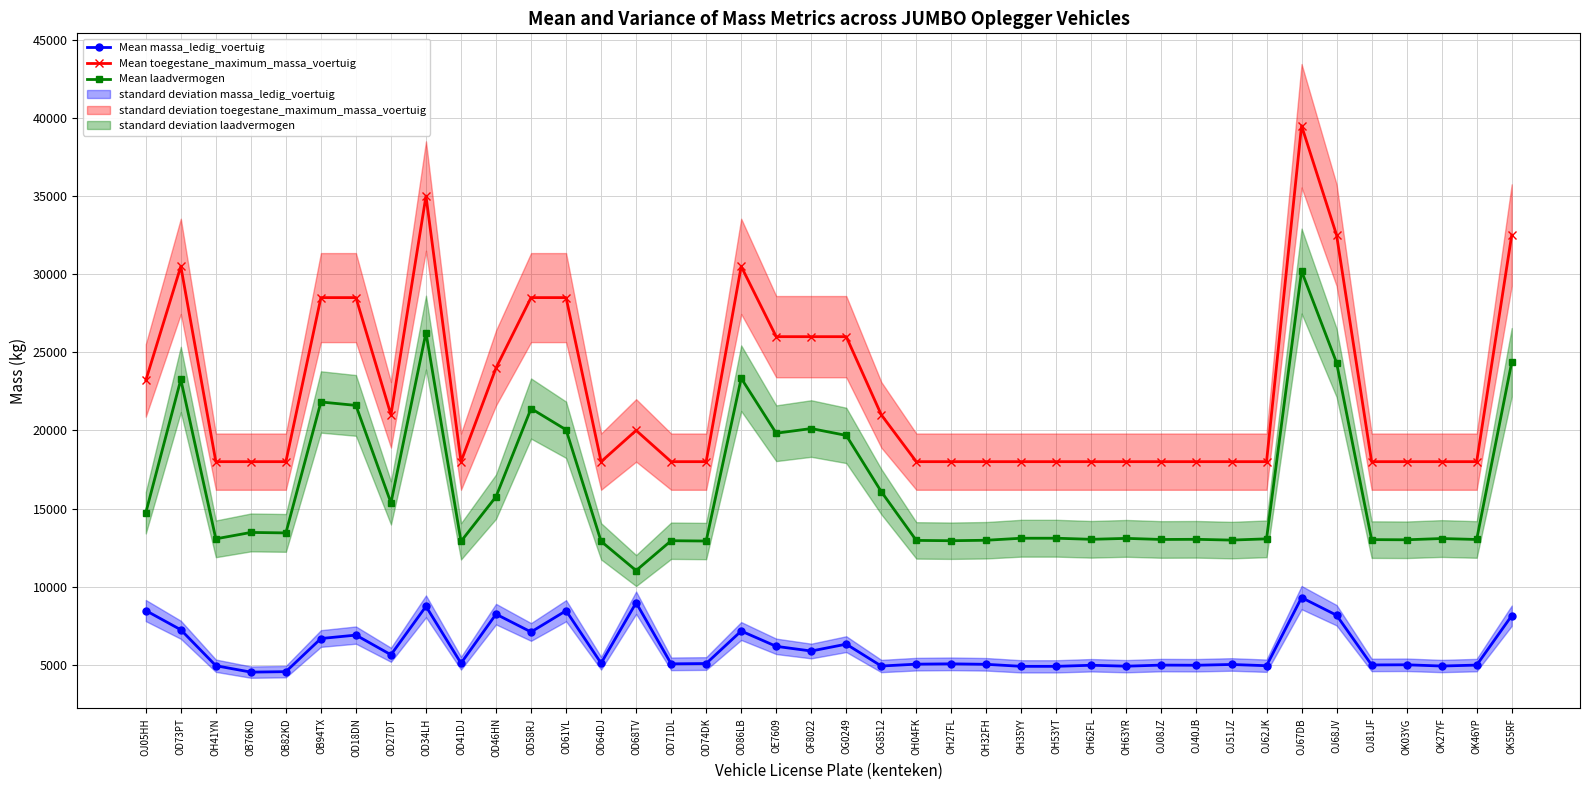

What position from the right is OJ68JV?

6